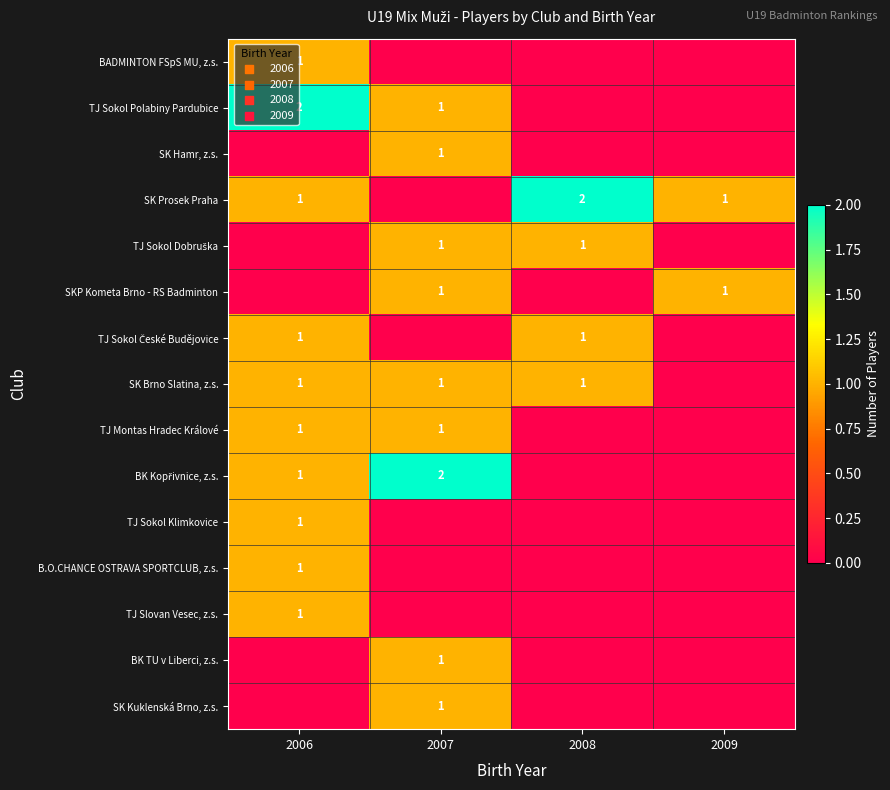

At which label is TJ Sokol České Budějovice closest to 0?

2007